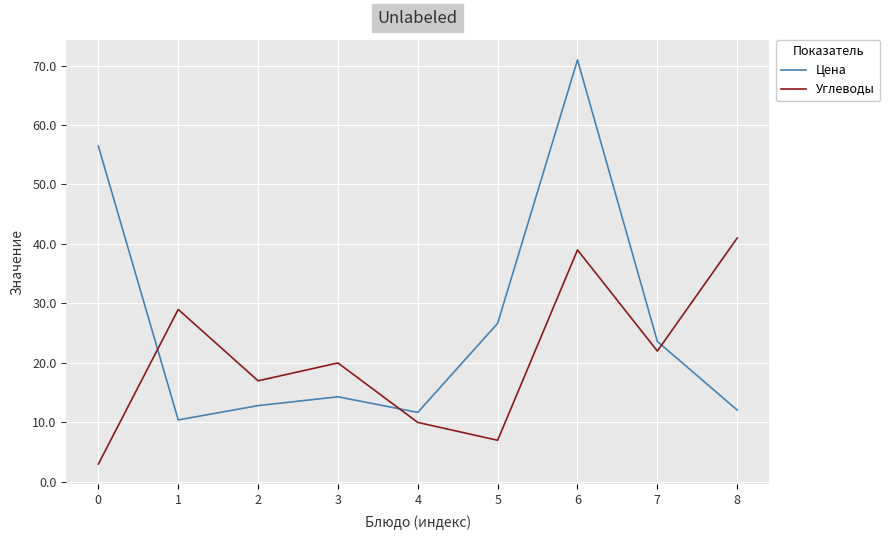

How many values in the Углеводы series are below 20?

4